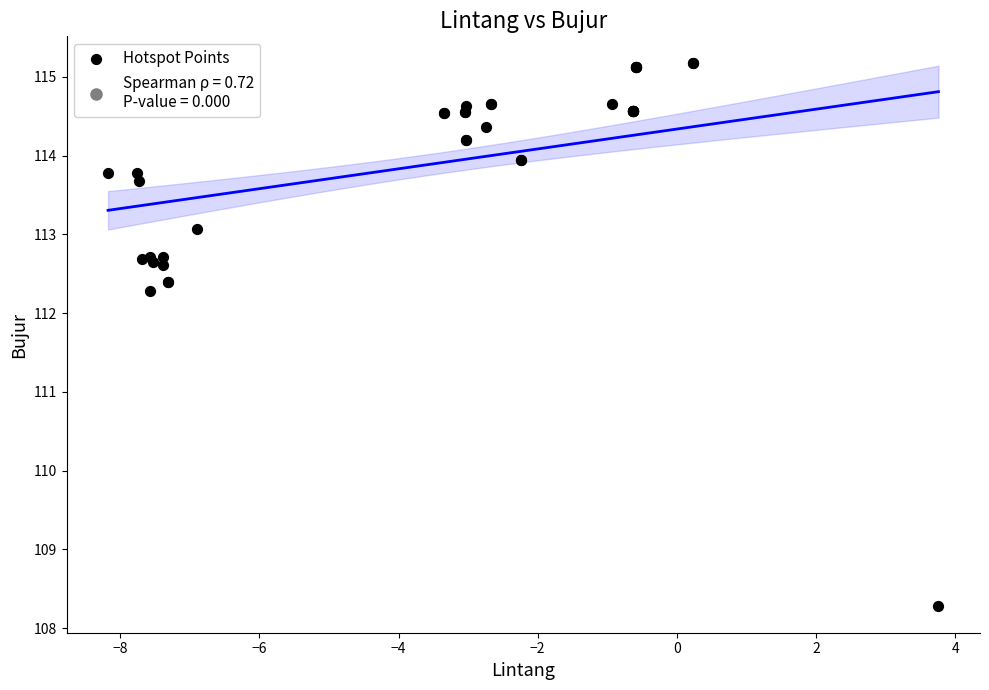

What Y value in the scatter plot is closest to 111?

112.3